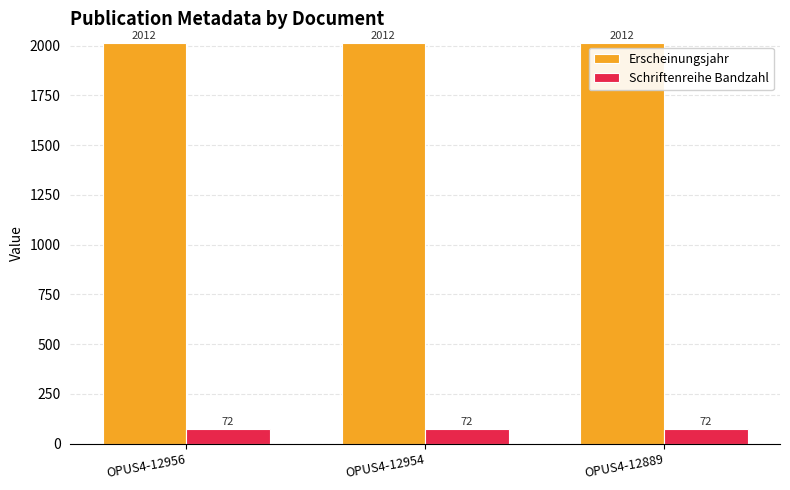

Reading right to left, list all the values displayed in this chart.

Erscheinungsjahr: OPUS4-12889=2012	OPUS4-12954=2012	OPUS4-12956=2012
Schriftenreihe Bandzahl: OPUS4-12889=72	OPUS4-12954=72	OPUS4-12956=72